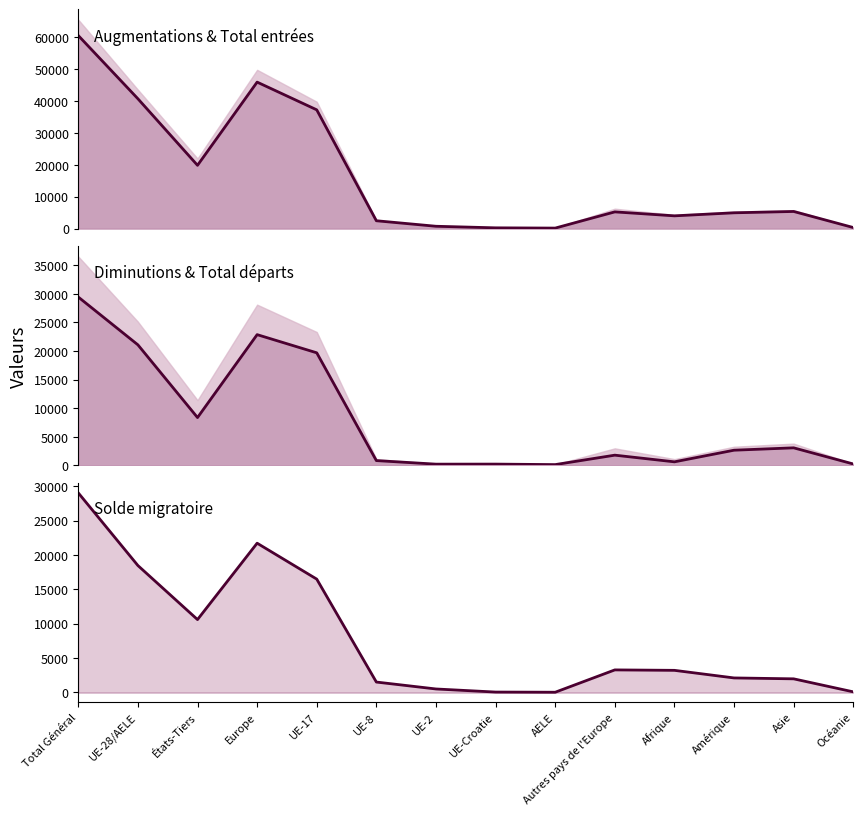

At which category does Total départs (ligne) reach its first local valley?

États-Tiers